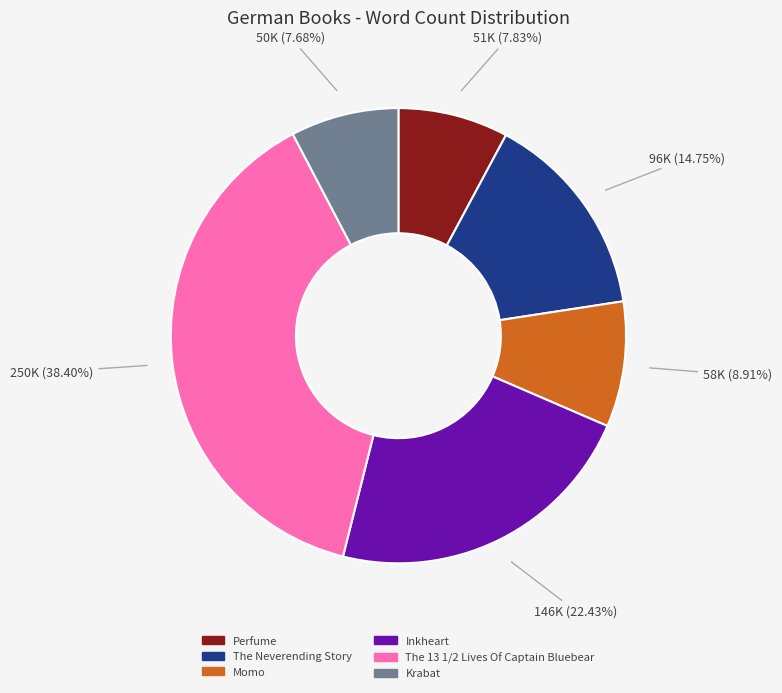

Approximately how many times larger is the value at The Neverending Story compared to Inkheart?

0.7